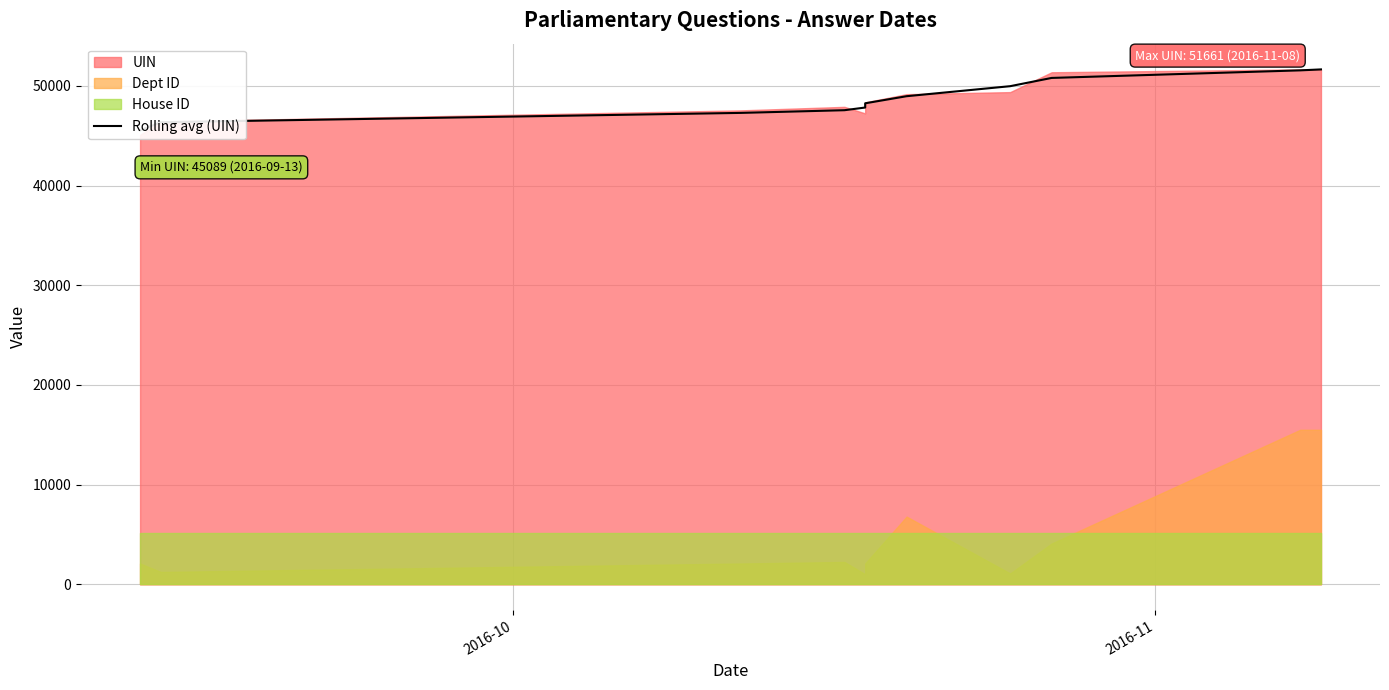

How many lines are shown in the chart?

1